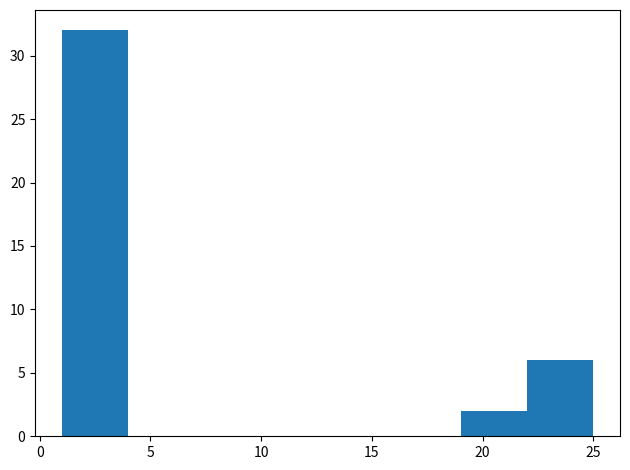

Over which range of the x-axis is the bar tallest?

1 to 4